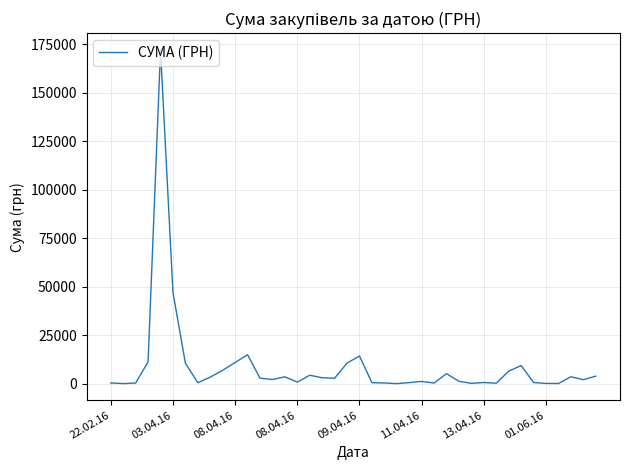

What is the greatest value displayed?

172151.0